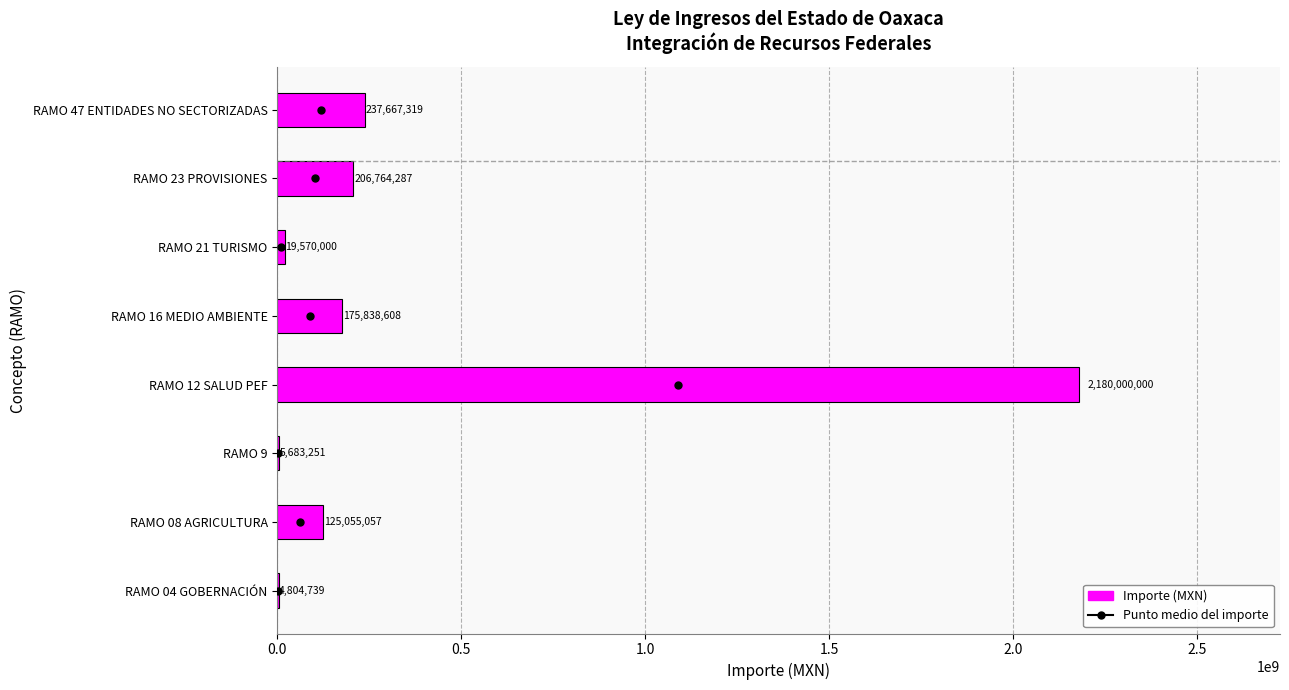

Which label corresponds to the largest value in the chart?

RAMO 12 SALUD PEF